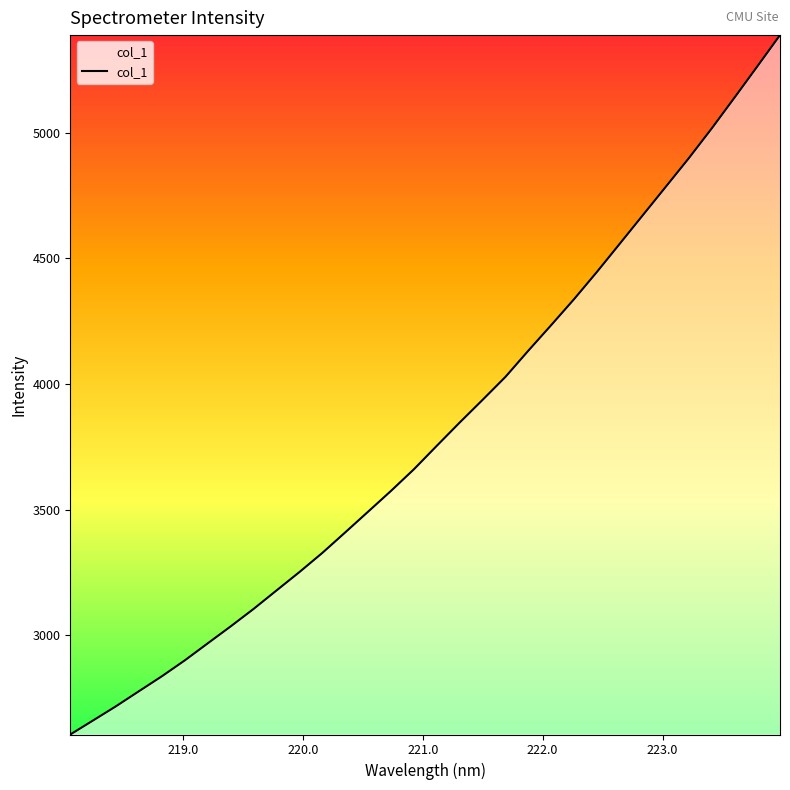

Reading left to right, extract all data points from this chart.

2604.0	2660.2	2716.8	2776.6	2836.1	2899.4	2967.1	3034.6	3104.1	3177.6	3250.8	3327.1	3408.9	3491.5	3574.2	3660.3	3753.8	3846.4	3936.7	4028.3	4132.7	4234.6	4338.0	4446.5	4559.0	4671.8	4784.6	4897.6	5015.8	5138.9	5263.5	5389.2